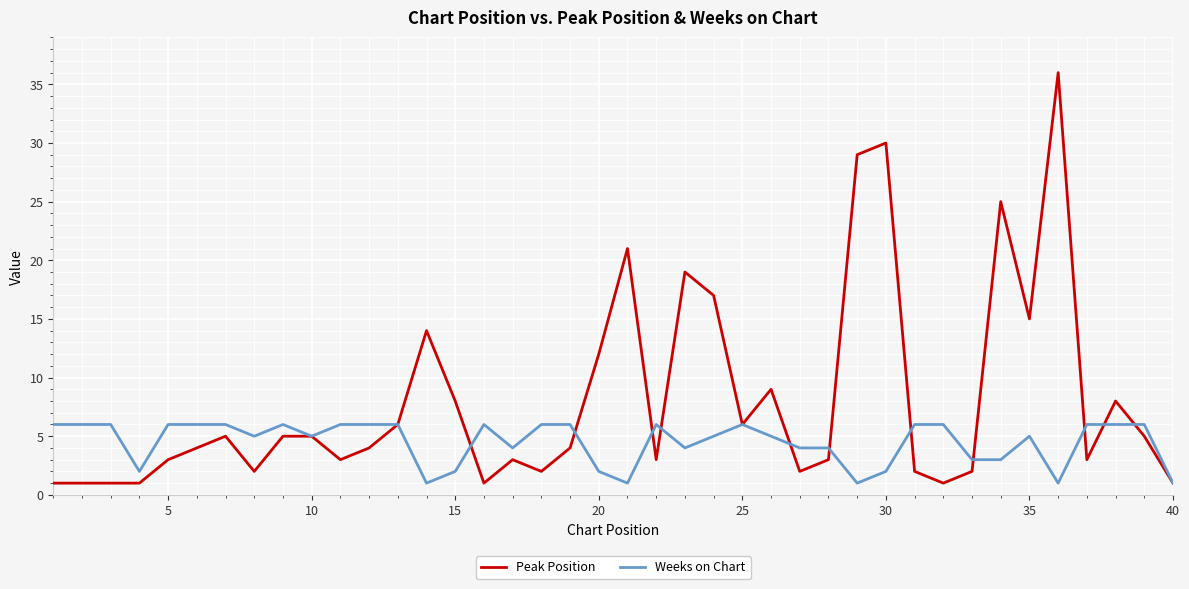

Which series has the largest total across all categories?

Peak Position